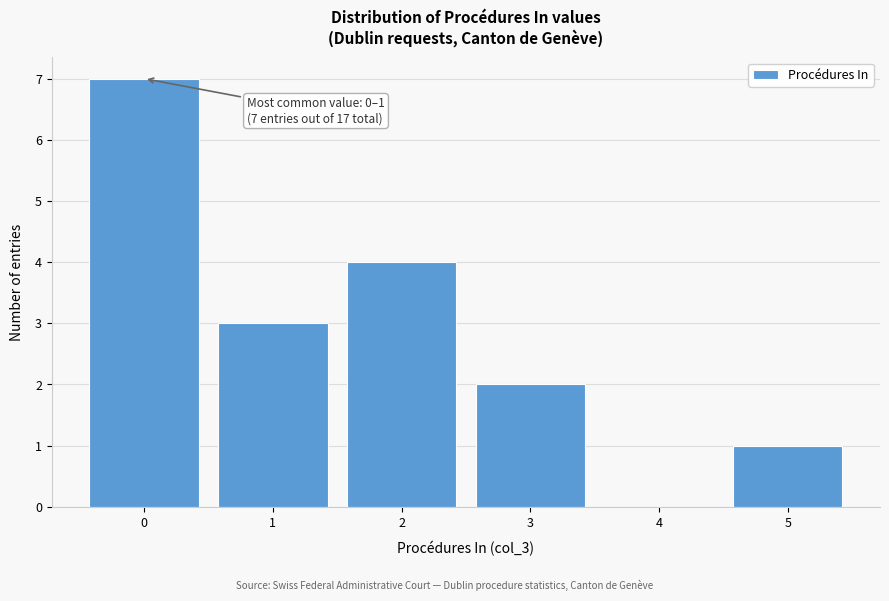

What is the change in value from 1 to 2?

+1